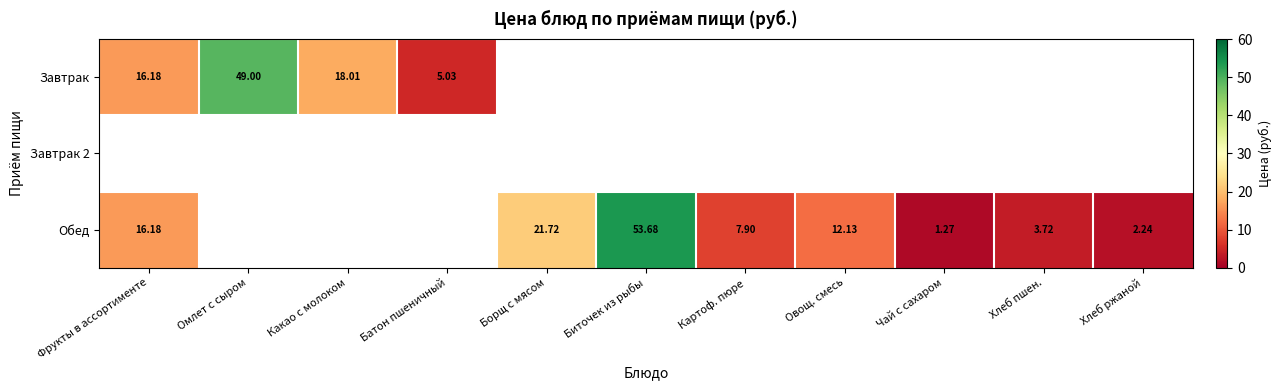

Is the value of Завтрак 2 at Батон пшеничный greater than the value of Обед at Борщ с мясом?

No